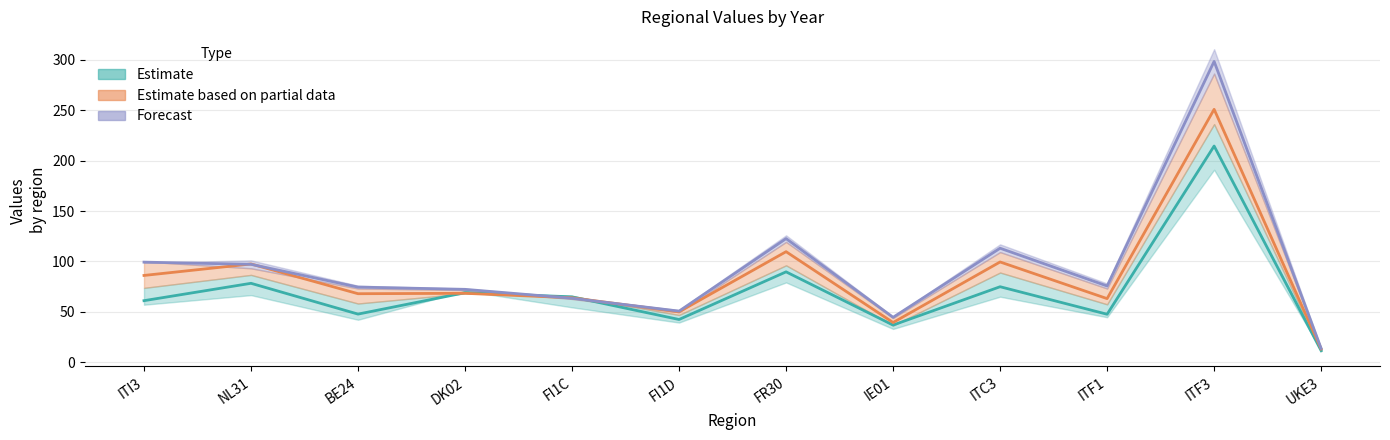

Which series has the largest range (max minus min)?

2011